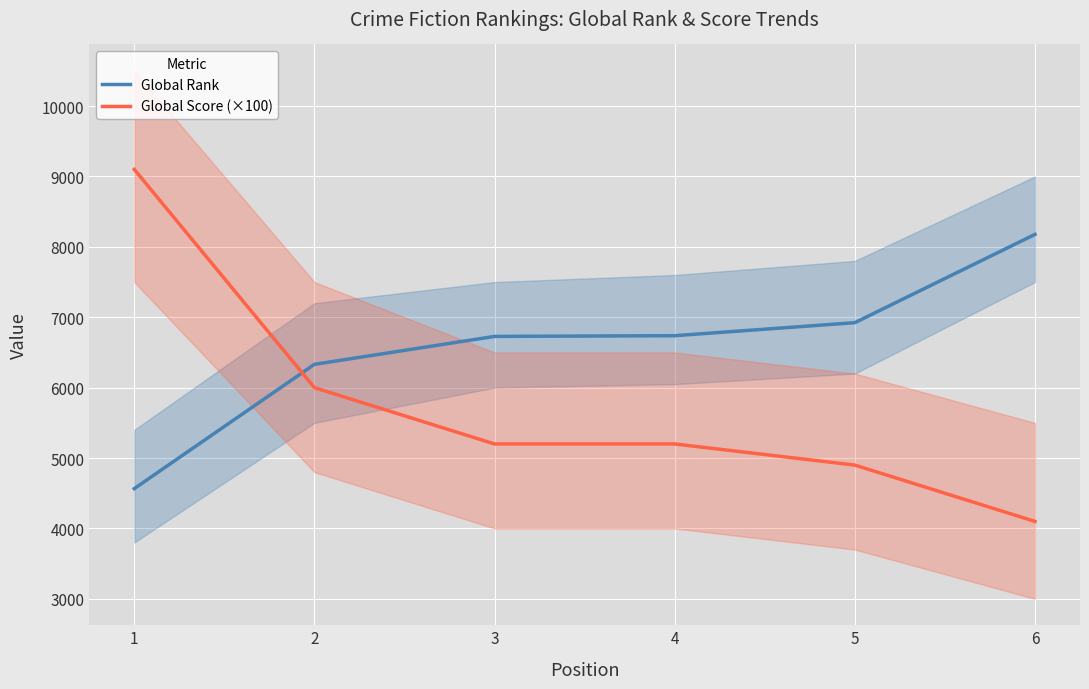

What is the value of the Global Score (×100) point at the 2nd from the left?

6000